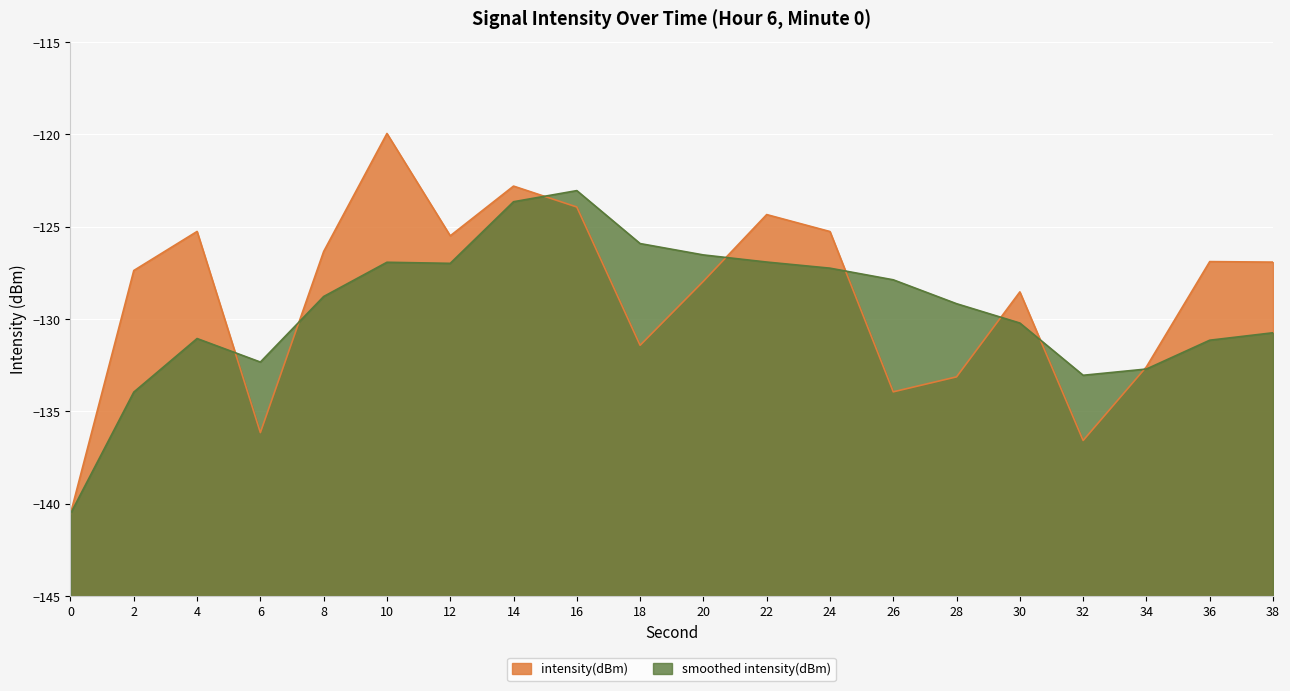

What is the maximum value shown in the chart?

-119.9